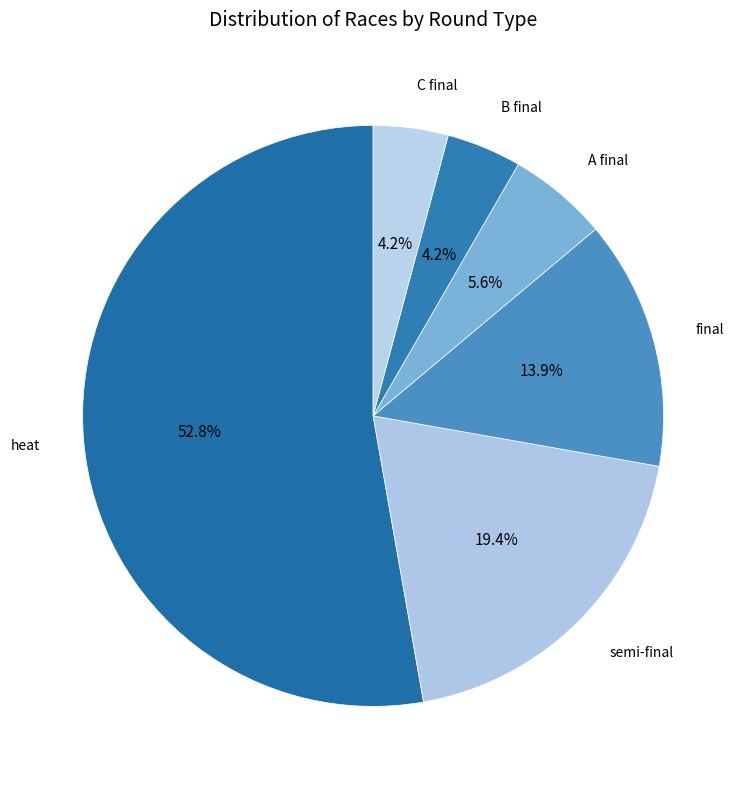

What is the ratio of the value at semi-final to the value at heat?

0.4